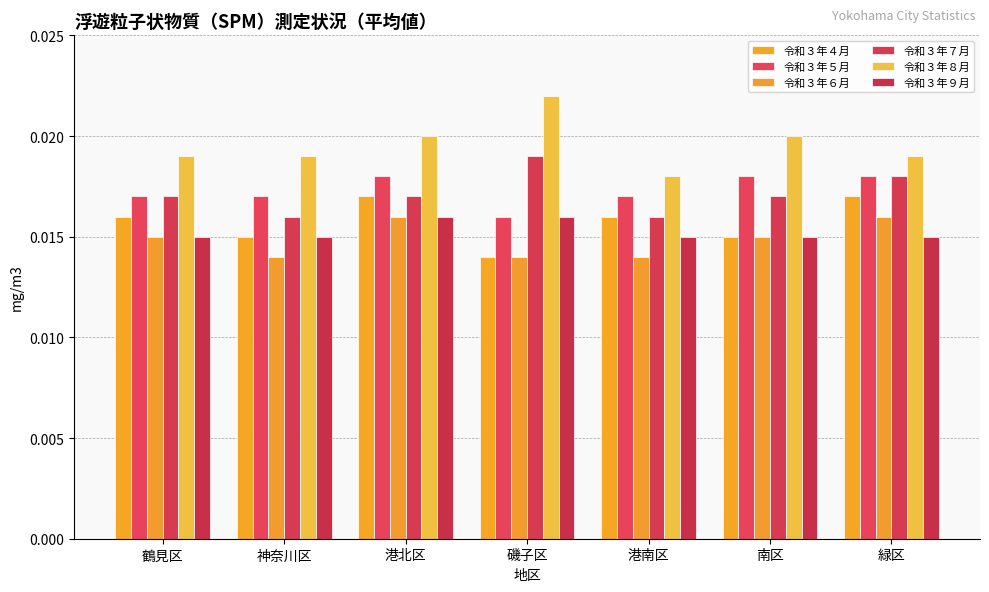

At 南区, list the series in order from smallest to largest.

令和３年４月, 令和３年６月, 令和３年９月, 令和３年７月, 令和３年５月, 令和３年８月